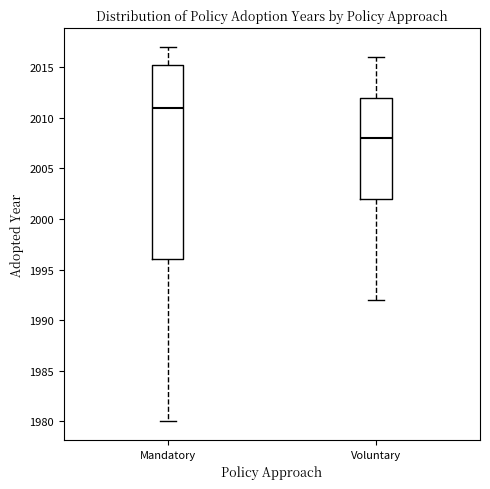

Reading left to right, read every box against the y-axis: the position of its median line, the range the box covers, and the ends of its whiskers. The values are not printed on the chart, so give them approximately, as read against the axis.

Mandatory: median 2011.0, box 1996.0 to 2015.5, whiskers 1980.0 to 2017.0
Voluntary: median 2008.0, box 2002.0 to 2012.0, whiskers 1992.0 to 2016.0